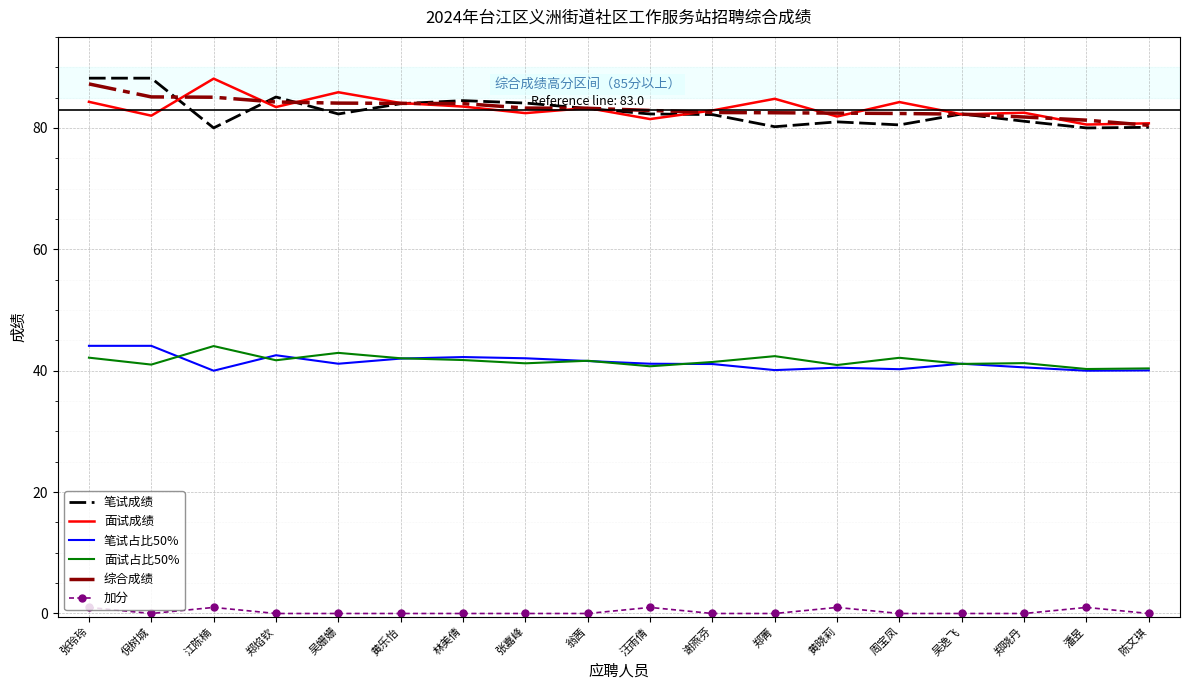

In 面试成绩, how many points are lower than both neighbors (excluding endpoints)?

7